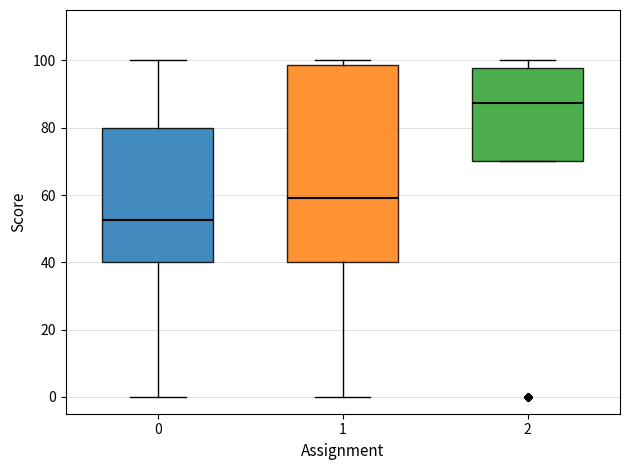

Which box has the lowest median line?

0